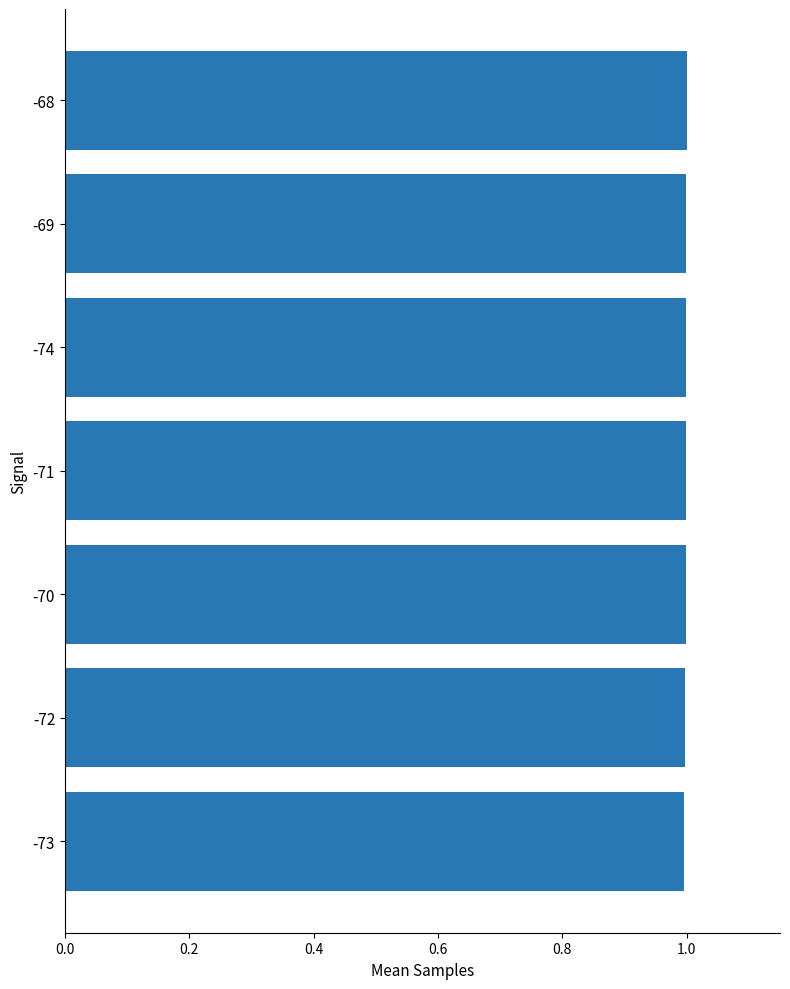

Does the chart contain stacked bars?

No